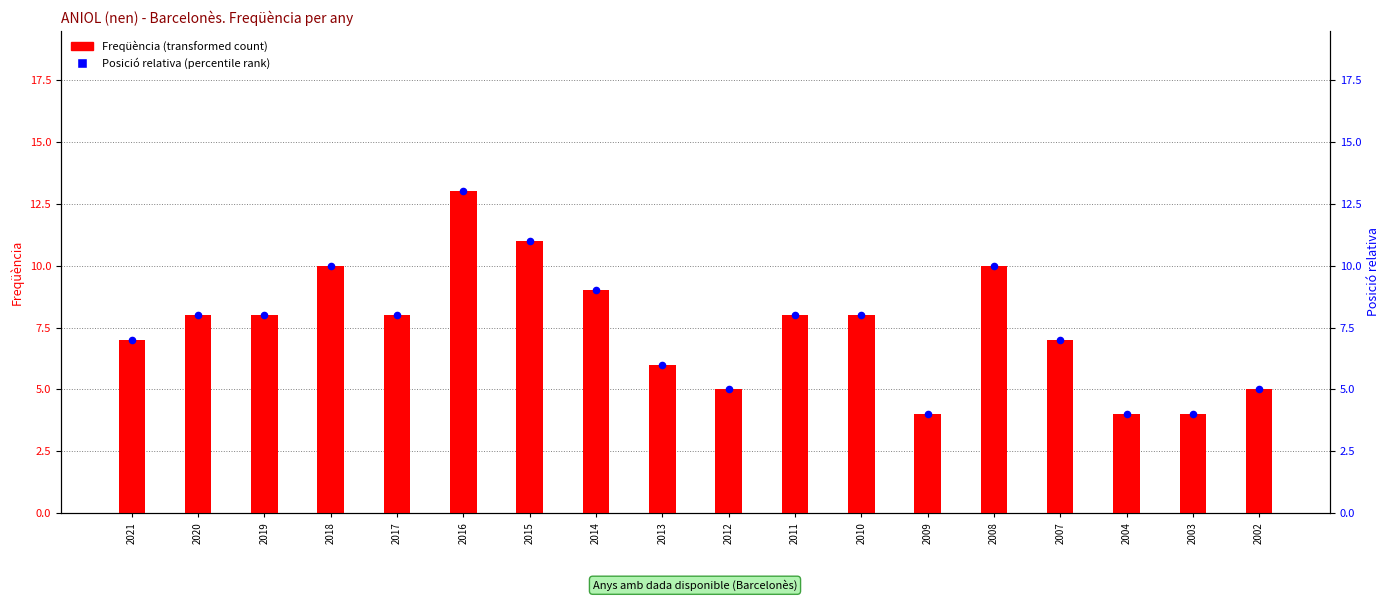

Which series contains the highest Y value?

Freqüència